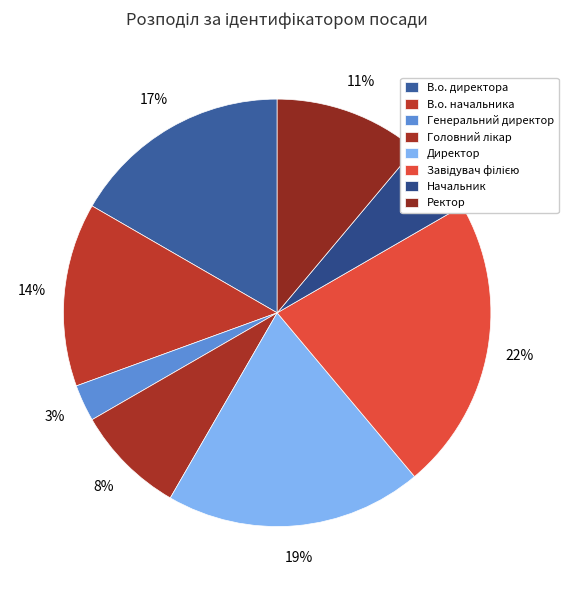

Combined, do В.о. начальника and В.о. директора account for over 50%?

No